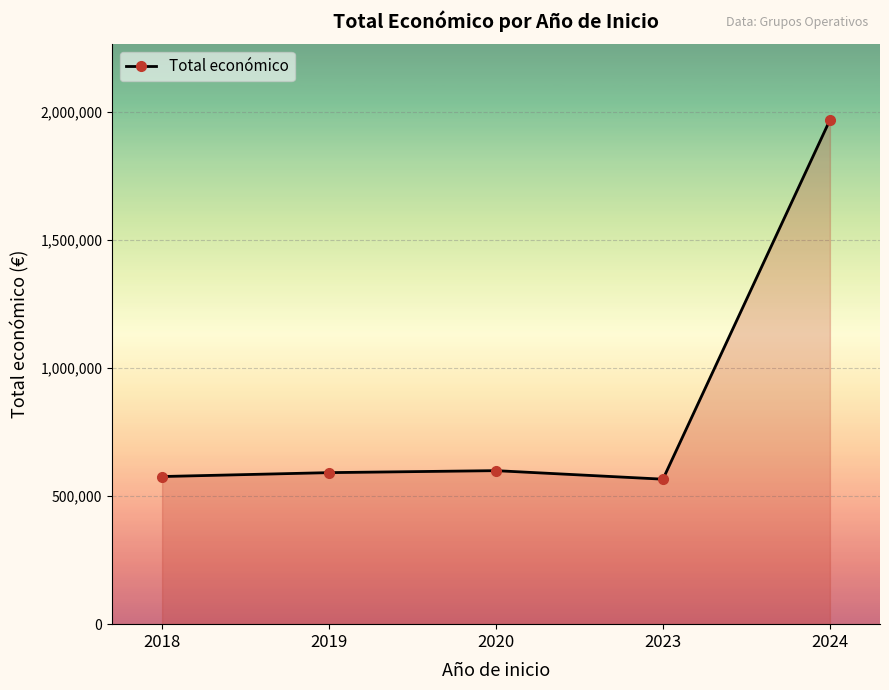

What is the smallest value displayed?

566298